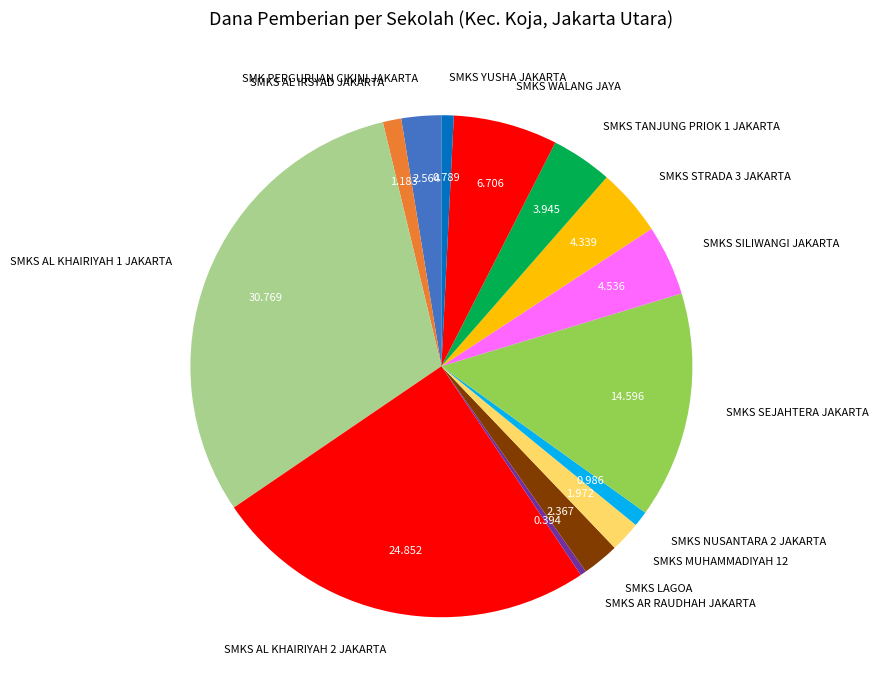

Is the sum of SMKS MUHAMMADIYAH 12 and SMKS WALANG JAYA greater than half?

No